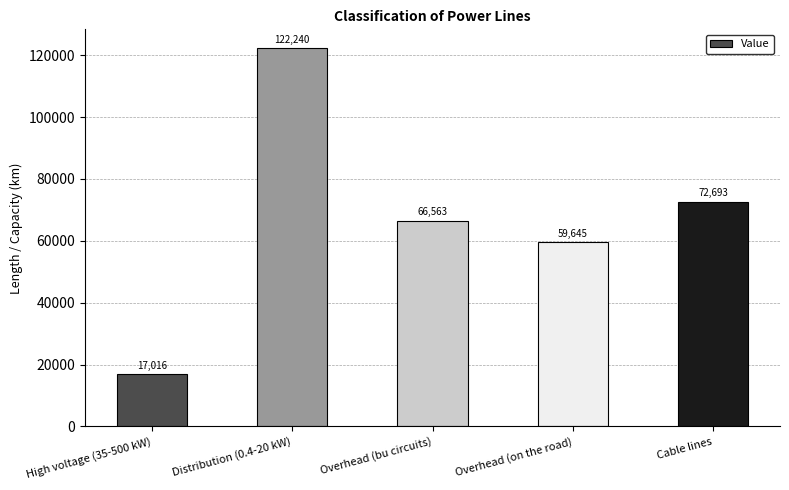

Reading left to right, list all the values displayed in this chart.

High voltage (35-500 kW)=17016	Distribution (0.4-20 kW)=122240	Overhead (bu circuits)=66563	Overhead (on the road)=59645	Cable lines=72693